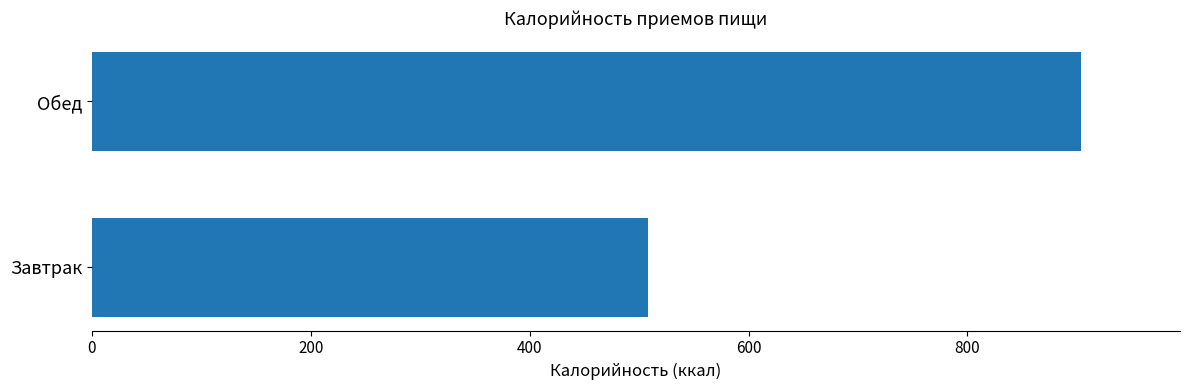

Reading bottom to top, list all the values displayed in this chart.

Завтрак=508.2	Обед=903.9